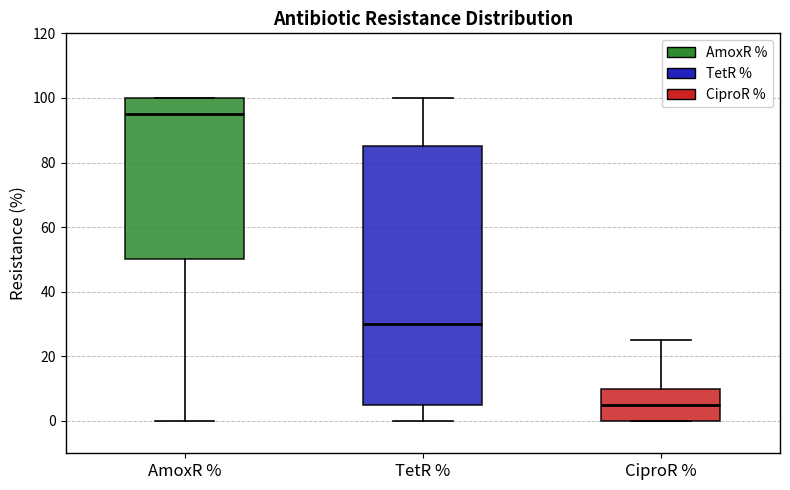

Where is the upper edge of the box for AmoxR % on the y-axis? The values are not printed on the chart, so give them approximately, as read against the axis.

100